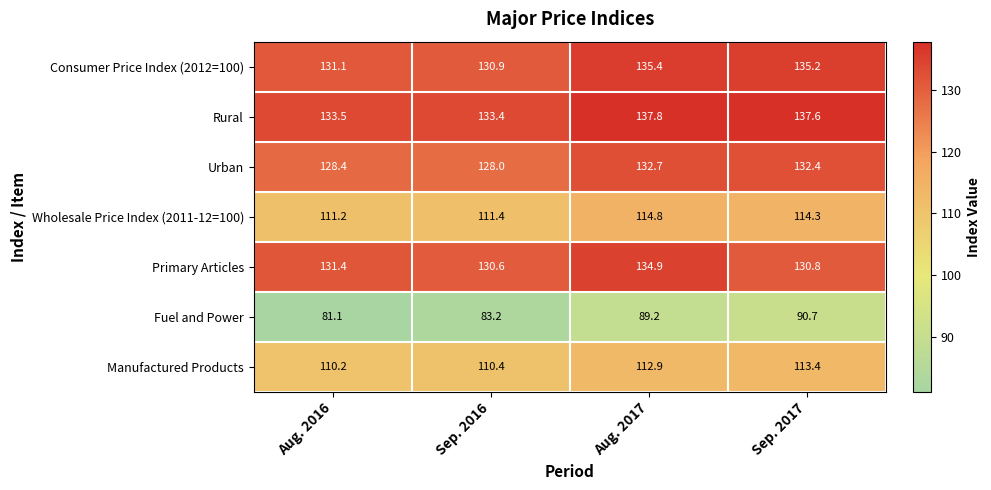

What is the difference between the maximum and minimum values in the Manufactured Products series?

3.2